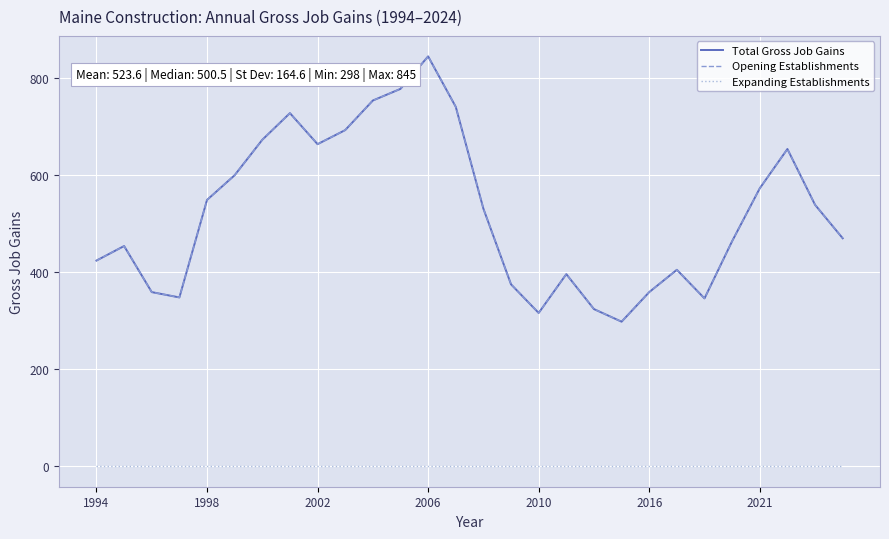

Is this an area chart (filled region under the line)?

No